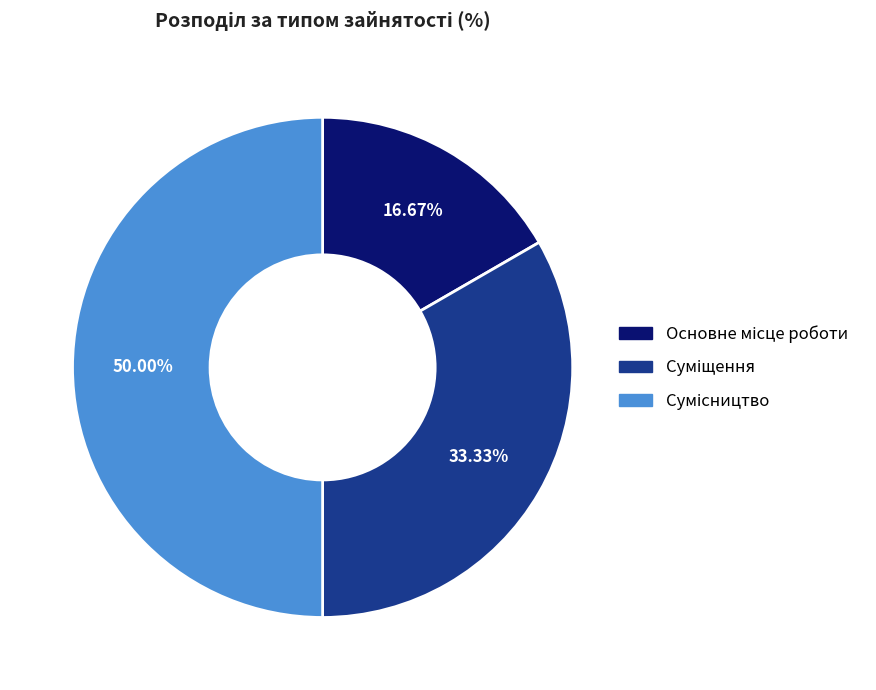

What percentage is the Основне місце роботи slice, to the nearest percent?

17%